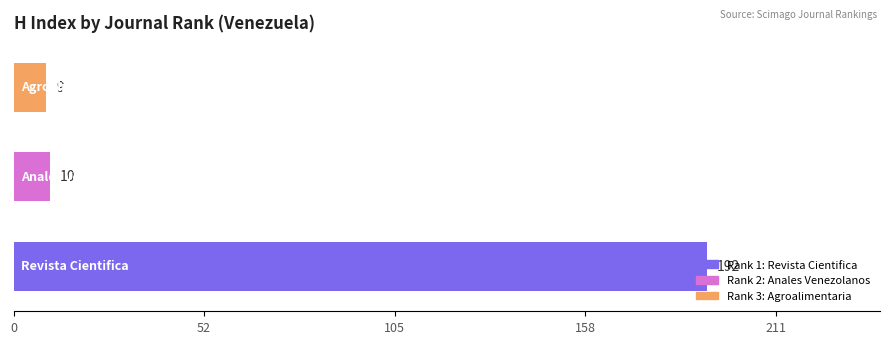

Are the bars horizontal?

Yes